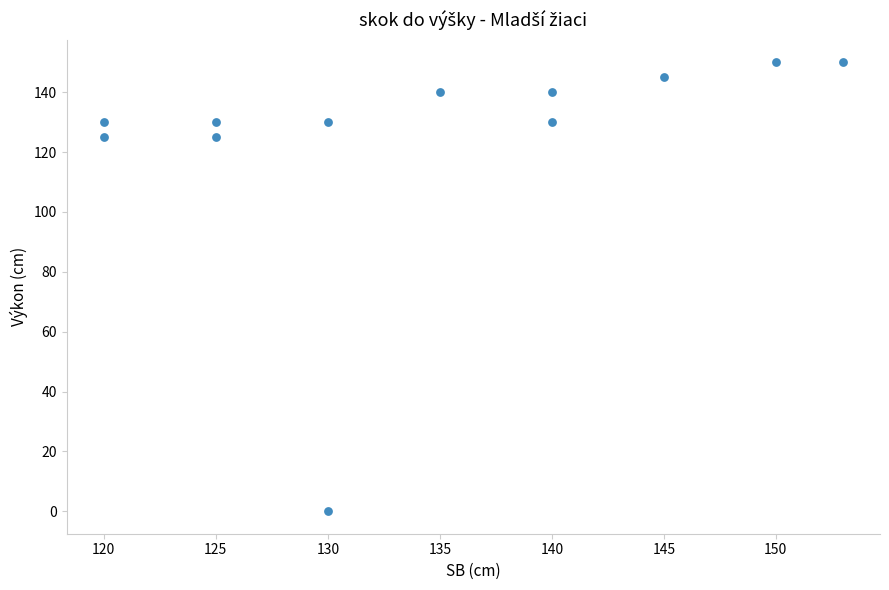

What is the average X value?

134